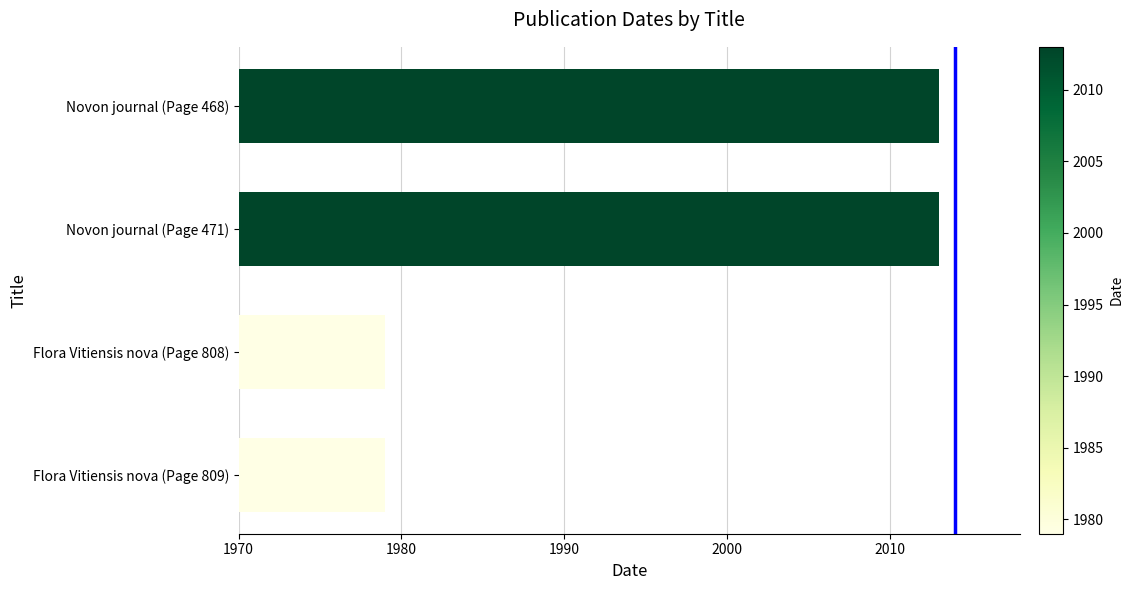

Reading bottom to top, transcribe all the data shown in this chart.

1979	1979	2013	2013